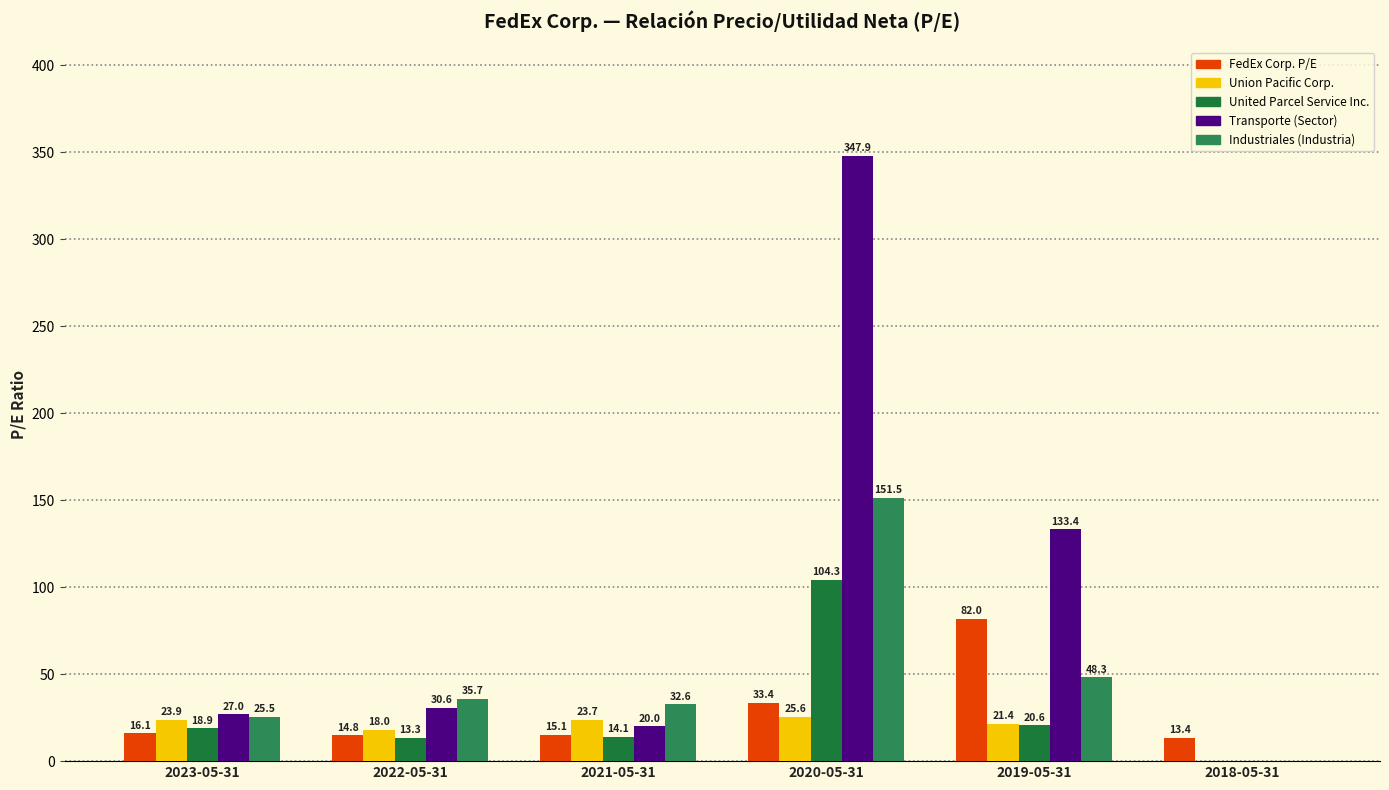

How many categories are shown in the chart?

6